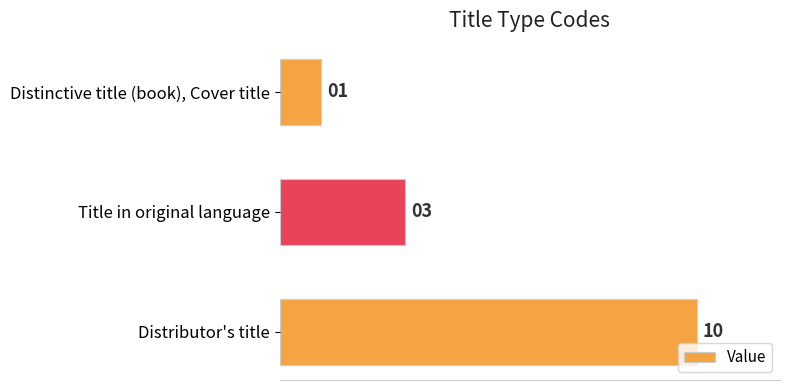

Does the chart contain any negative values?

No